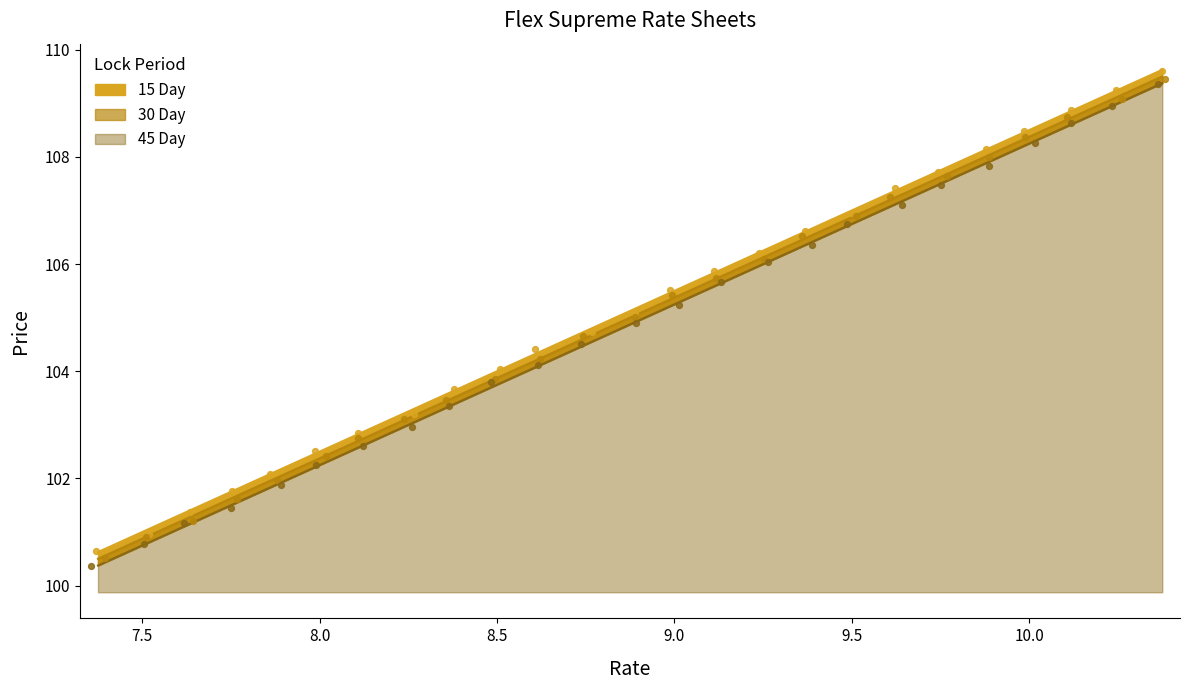

Which series has the widest spread of Y values?

15 Day